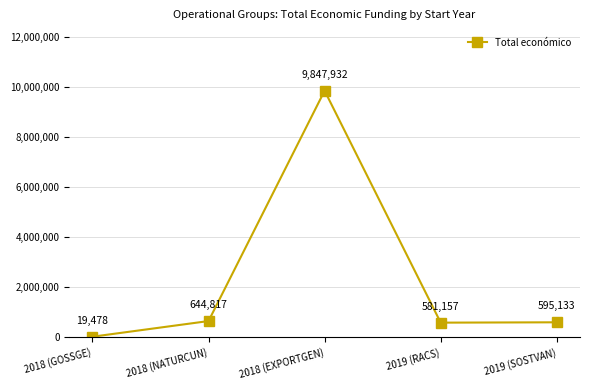

What is the label of the 2nd point from the right?

2019 (RACS)